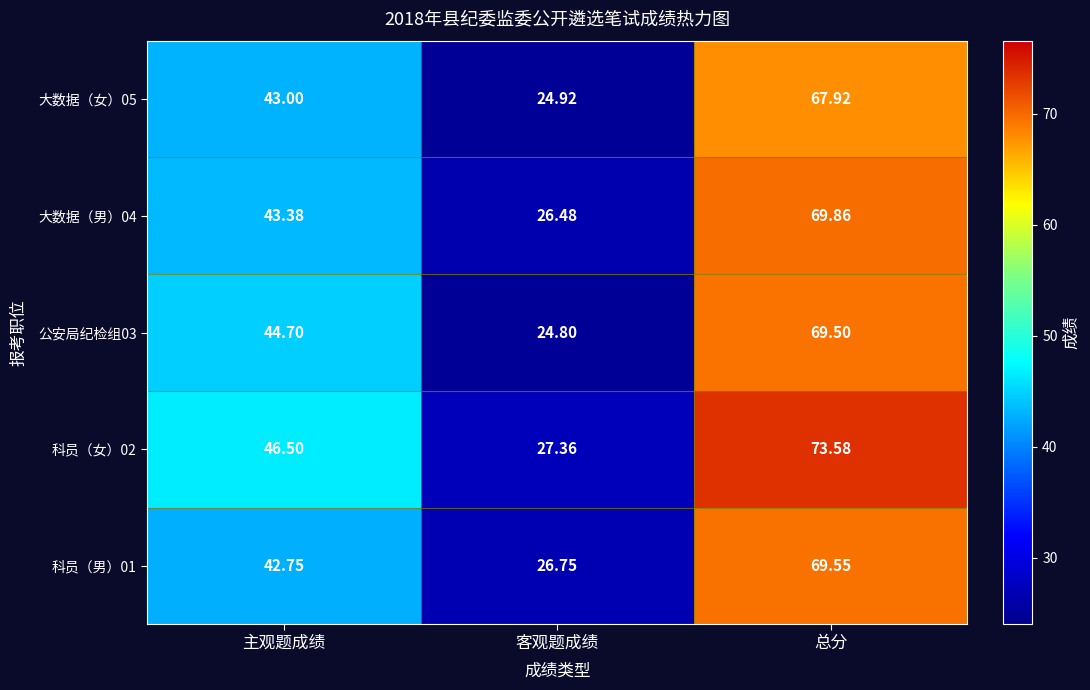

What is the greatest value displayed?

73.6